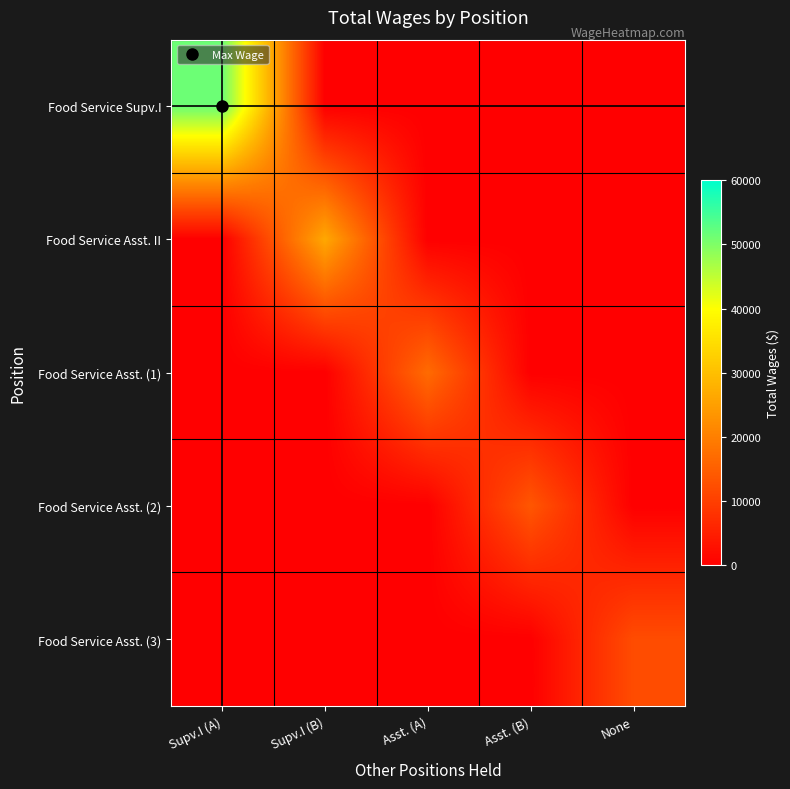

Which series has the largest total across all categories?

Food Service Supv.I